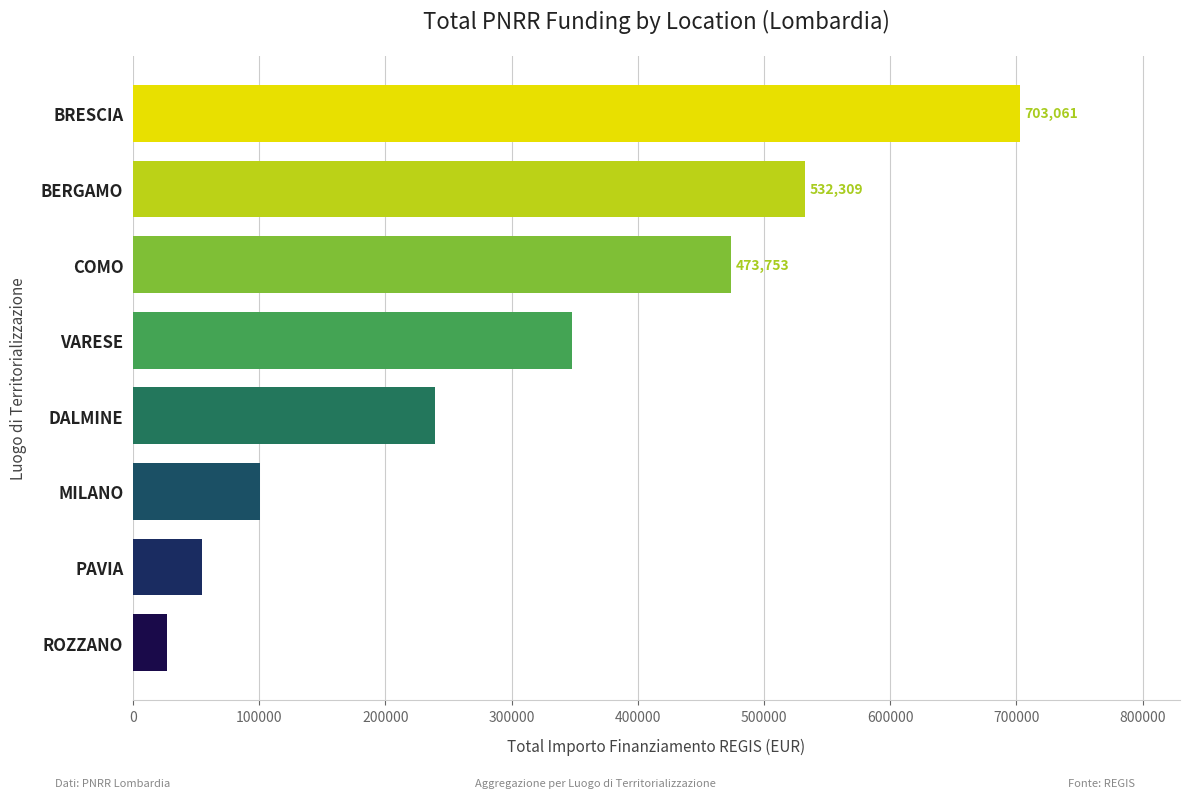

Are the bars horizontal?

Yes